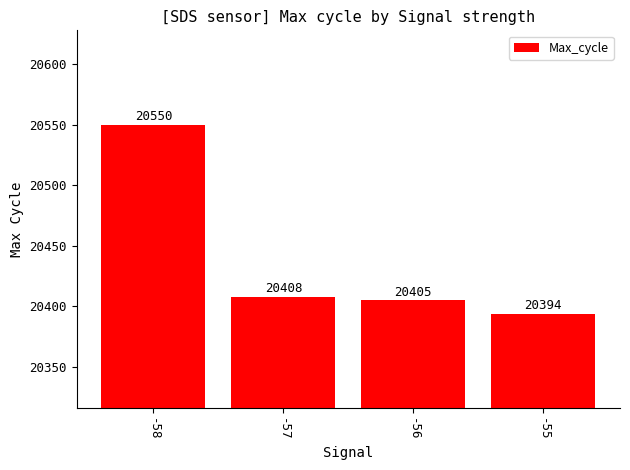

What is the difference between the maximum and second lowest values?

145